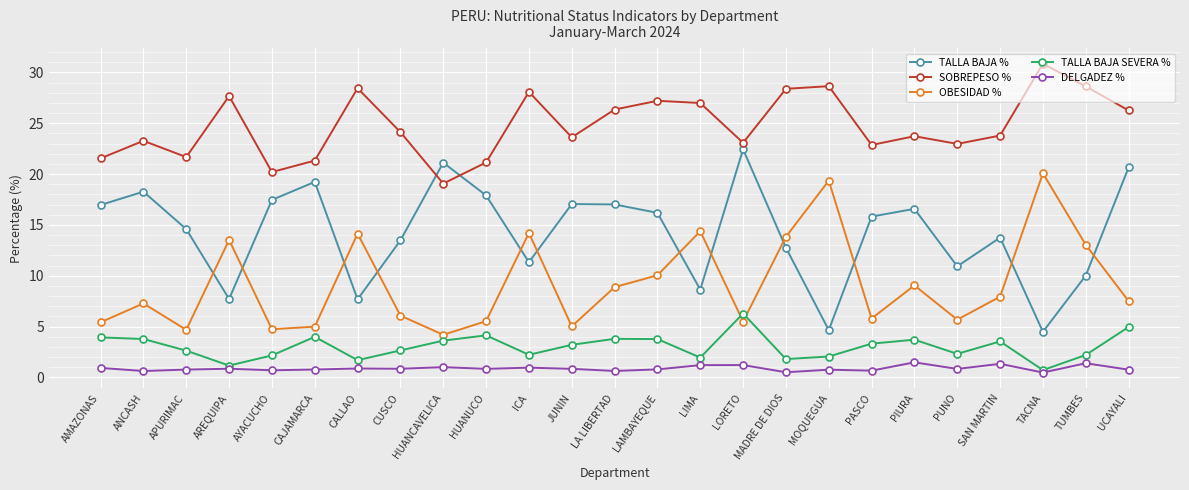

How many data points does each series have?

25